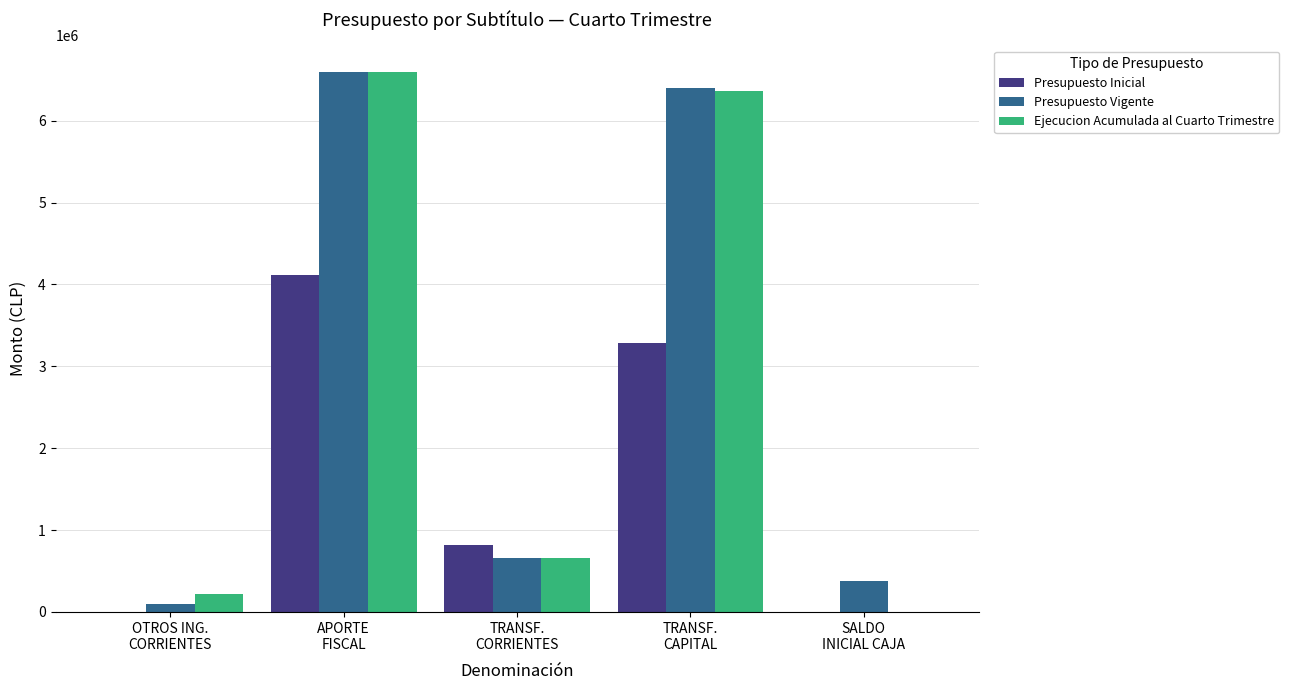

What is the maximum value for Ejecucion Acumulada al Cuarto Trimestre?

6590826